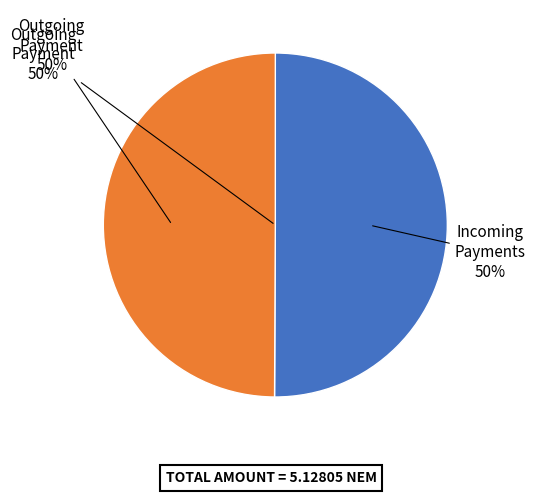

Is it true that S-X24P (from S-BBAQ) is 1% of the pie?

False